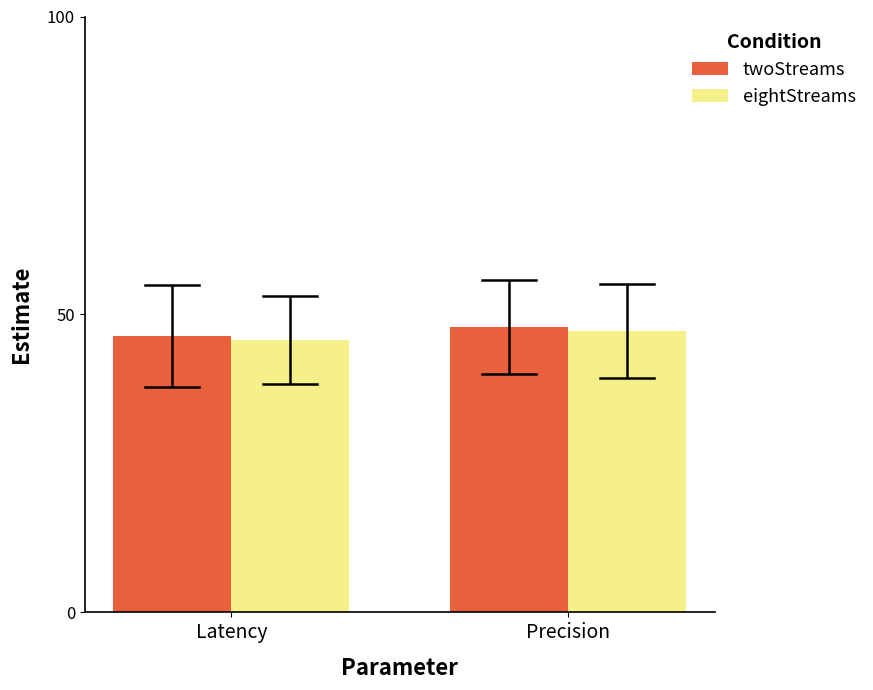

What is the maximum value shown in the chart?

47.9